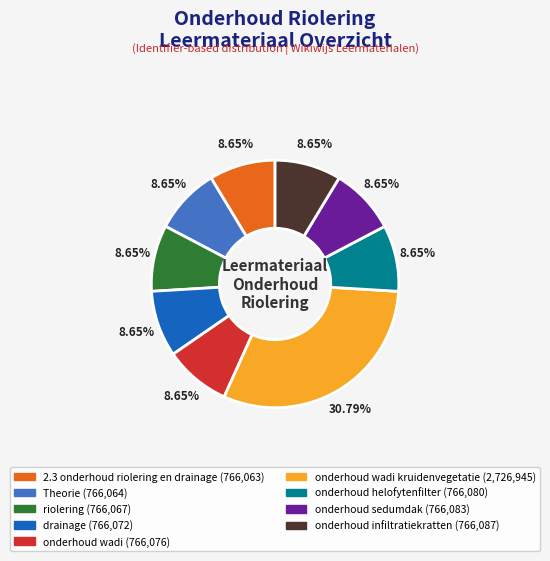

Is there any slice that represents more than half of the pie?

No